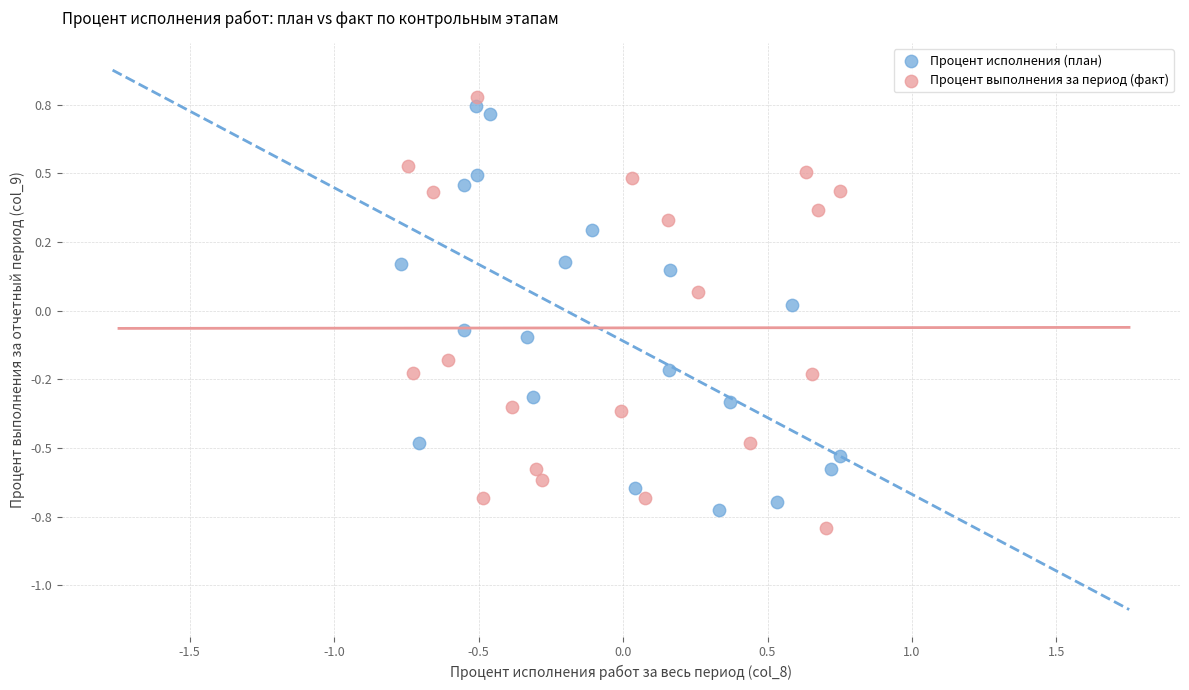

Which series has the widest spread of Y values?

Процент выполнения за период (факт)